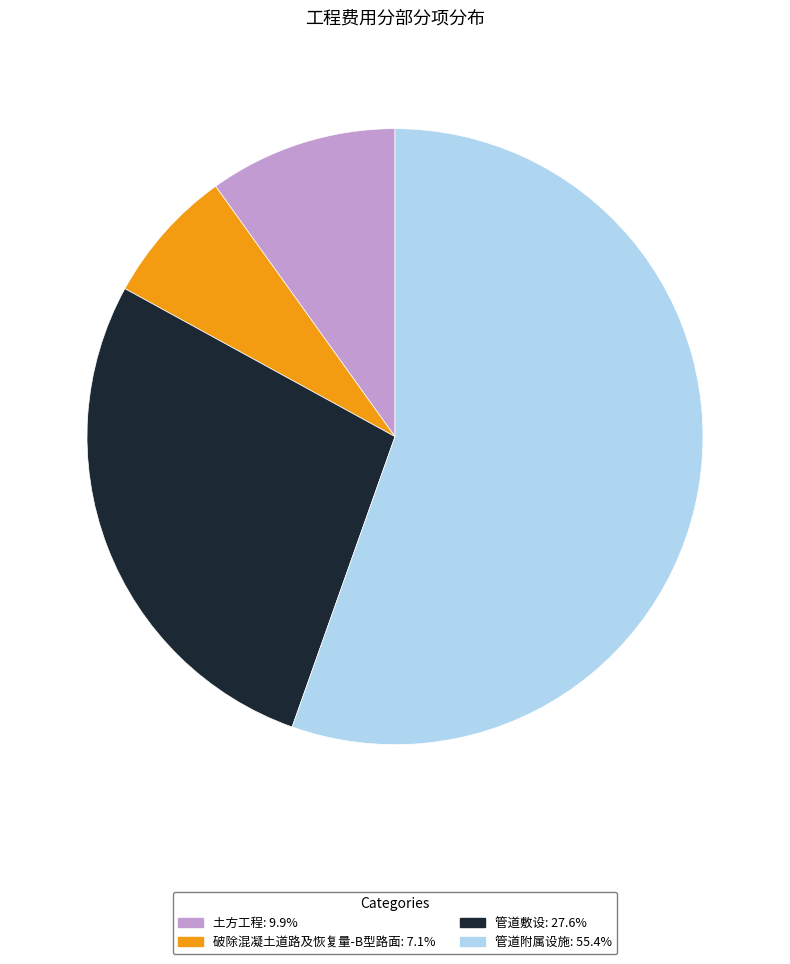

Which category accounts for the majority?

管道附属设施